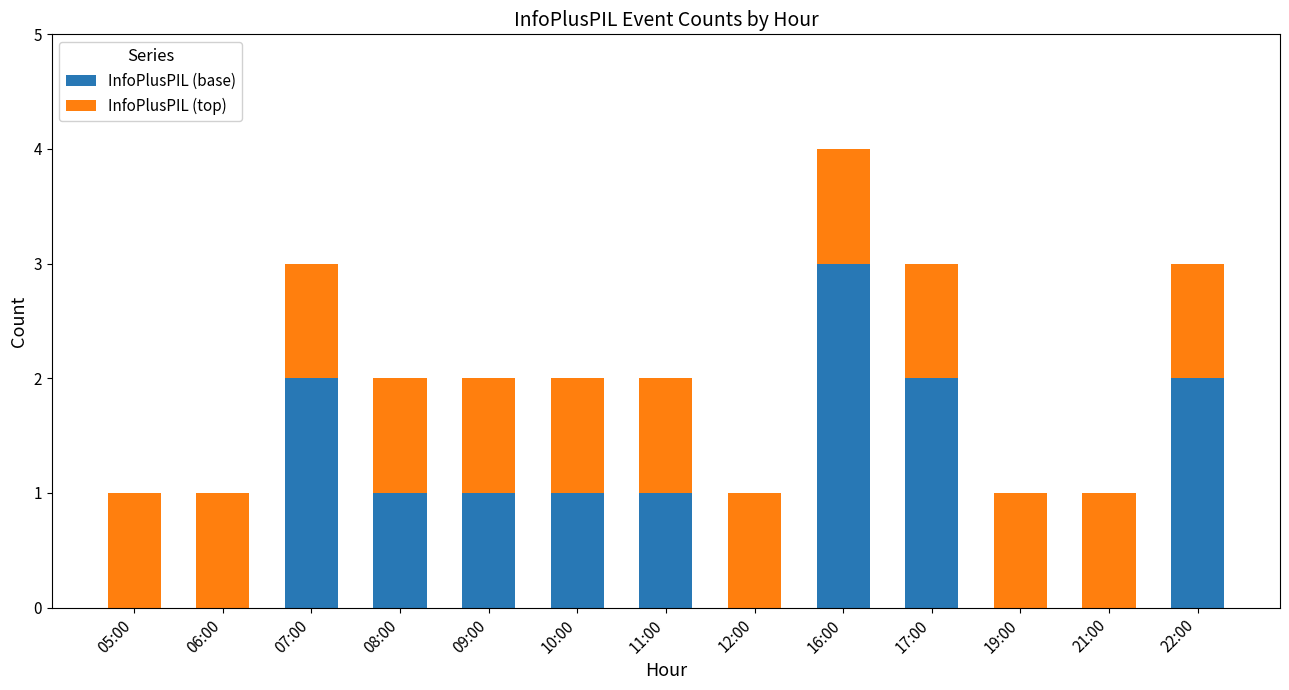

What is the maximum value for InfoPlusPIL (base)?

3